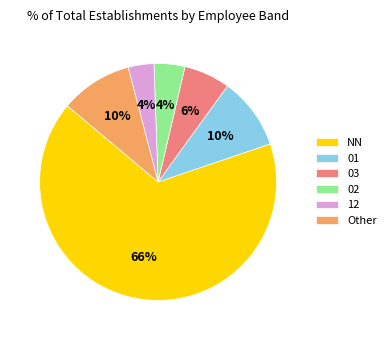

What is the largest slice in the pie chart?

NN